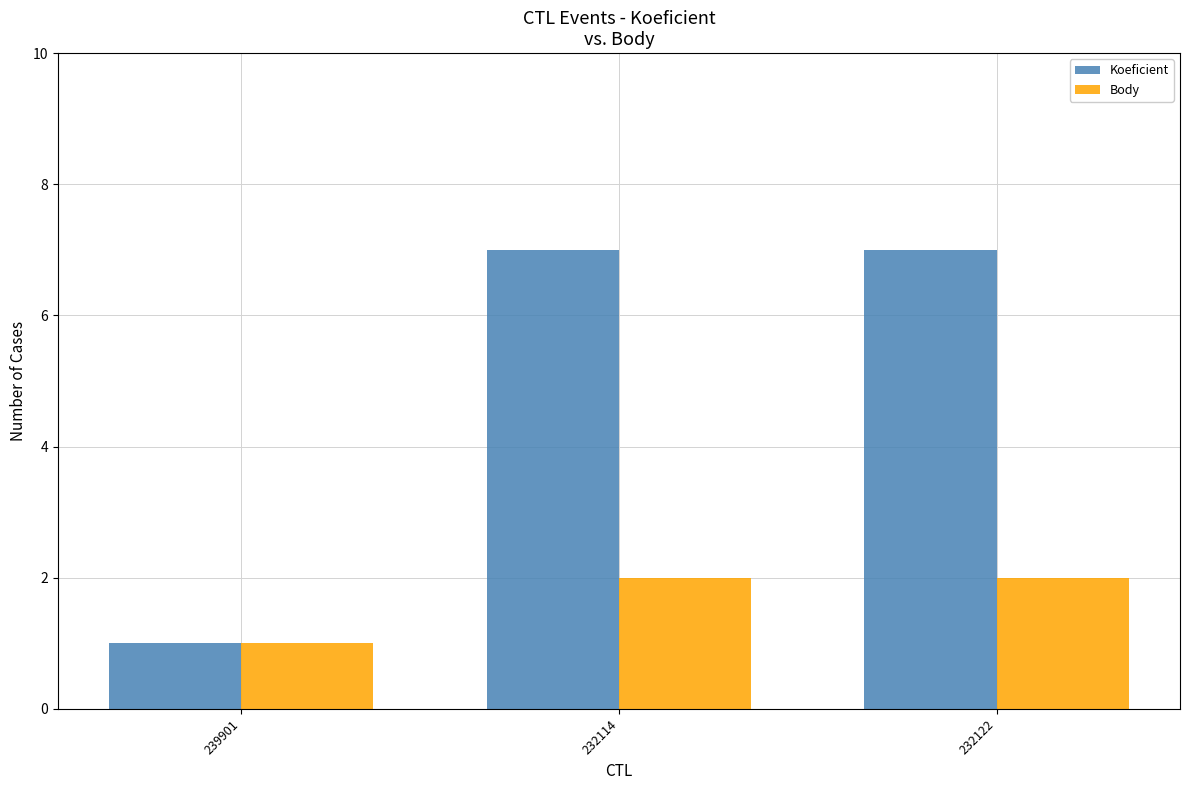

What are all the series names shown in the legend?

Koeficient, Body